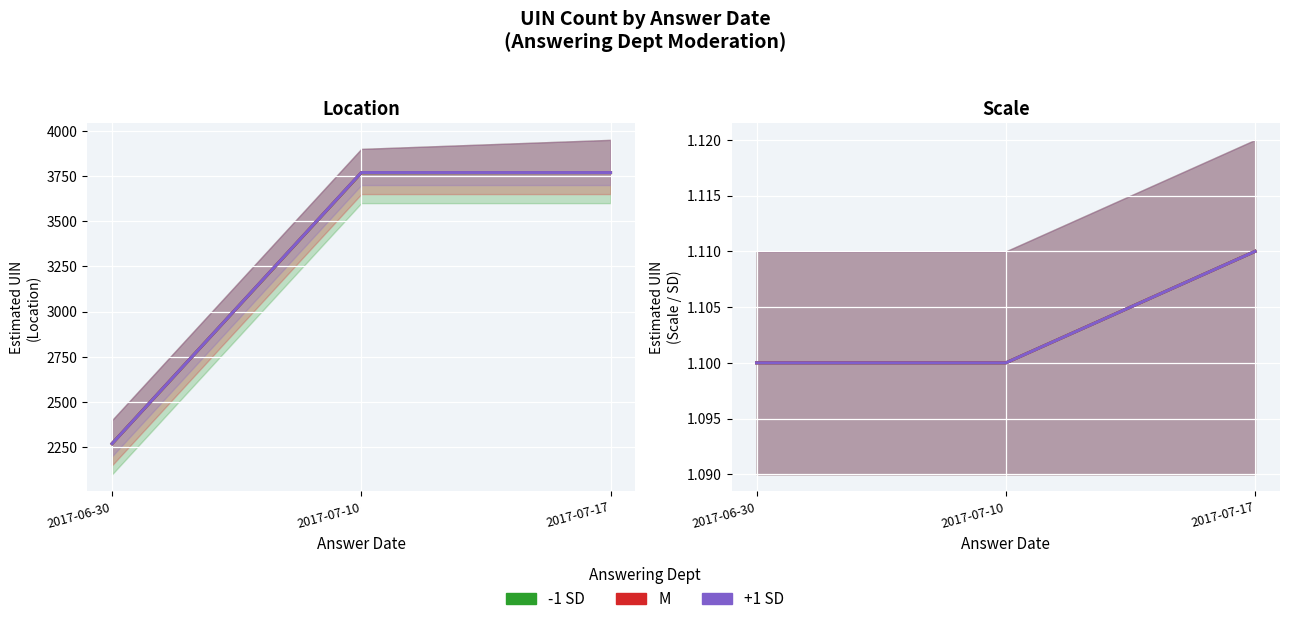

Which series changed the most between 2017-06-30 and 2017-07-17?

-1 SD